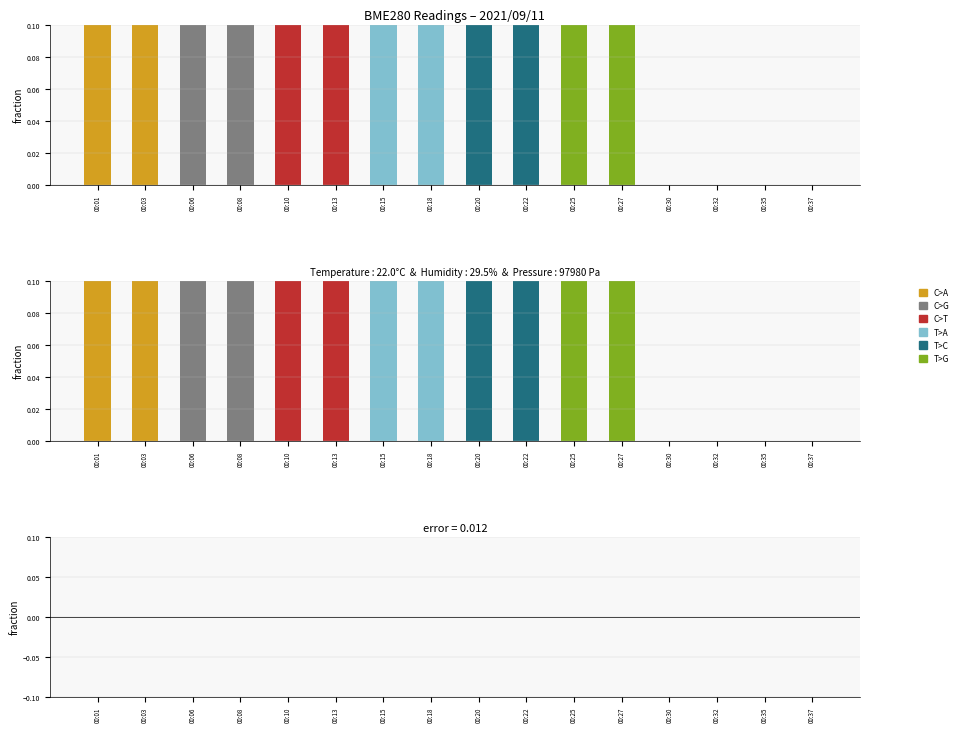

Which category has the highest value across all series?

00:01